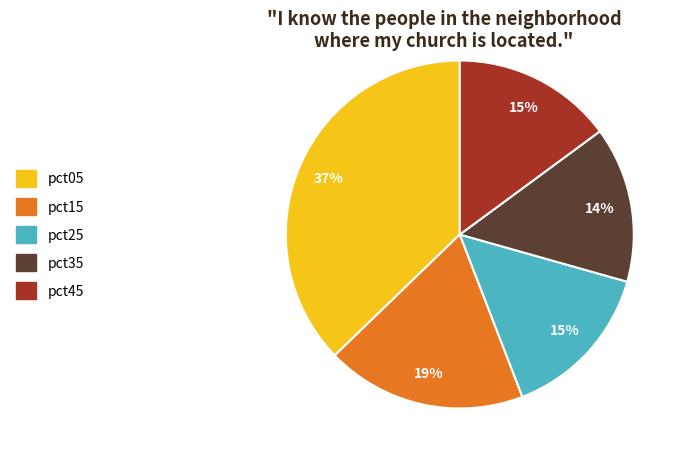

To the nearest percent, what is the difference between the largest and smallest slice percentages?

23%